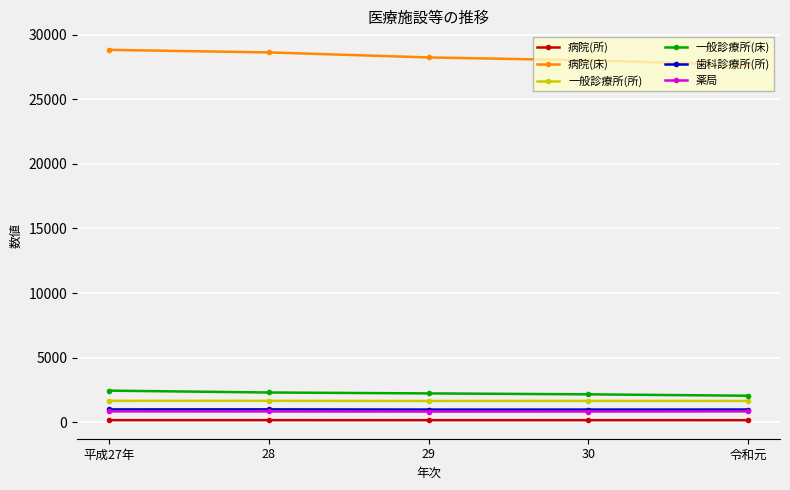

What is the minimum value for 病院(所)?

161